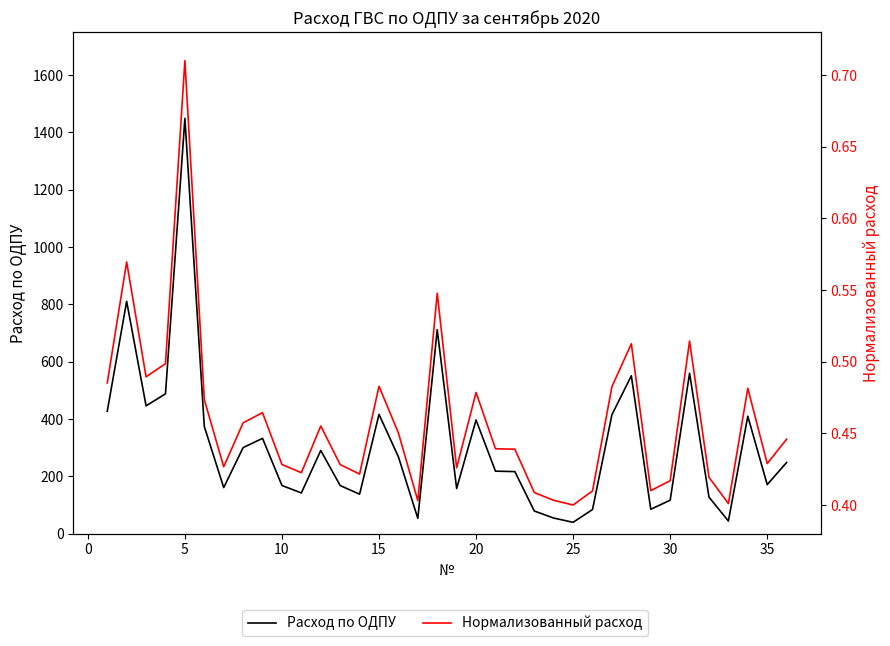

Reading right to left, extract all data points from this chart.

Расход по ОДПУ: 248.3	171.1	409.8	44.1	127.4	559.6	116.7	85.1	550.9	414.9	84.3	39.6	54.4	79.1	216.5	218.1	396.5	157.5	711.4	53.4	268.1	416.2	137.7	167.8	290.2	142.0	168.1	332.5	300.2	160.8	373.9	1448.8	487.8	446.0	810.5	426.9
Нормализованный расход: 0.4	0.4	0.5	0.4	0.4	0.5	0.4	0.4	0.5	0.5	0.4	0.4	0.4	0.4	0.4	0.4	0.5	0.4	0.5	0.4	0.5	0.5	0.4	0.4	0.5	0.4	0.4	0.5	0.5	0.4	0.5	0.7	0.5	0.5	0.6	0.5